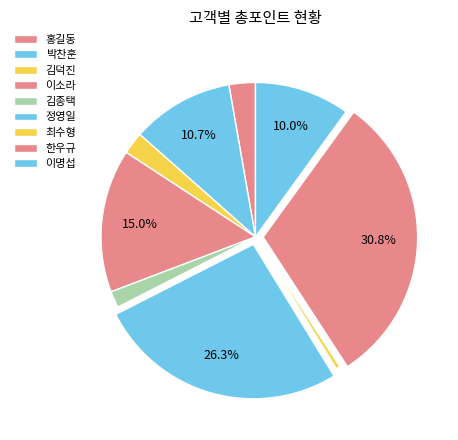

To the nearest percent, what is the difference between the 이명섭 and 정영일 slice percentages?

16%